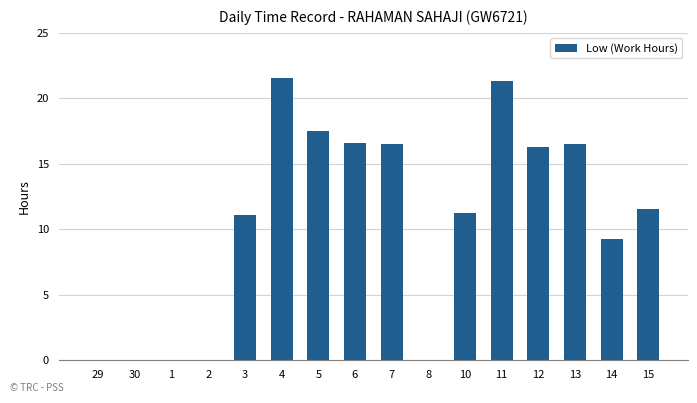

How many categories are shown in the chart?

16